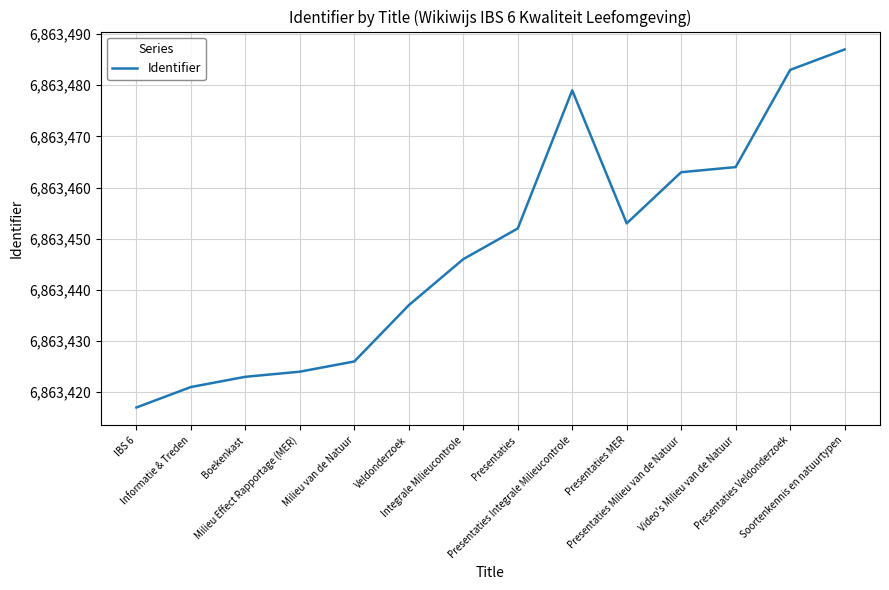

Where is the data nearest to the value 6863452?

Presentaties